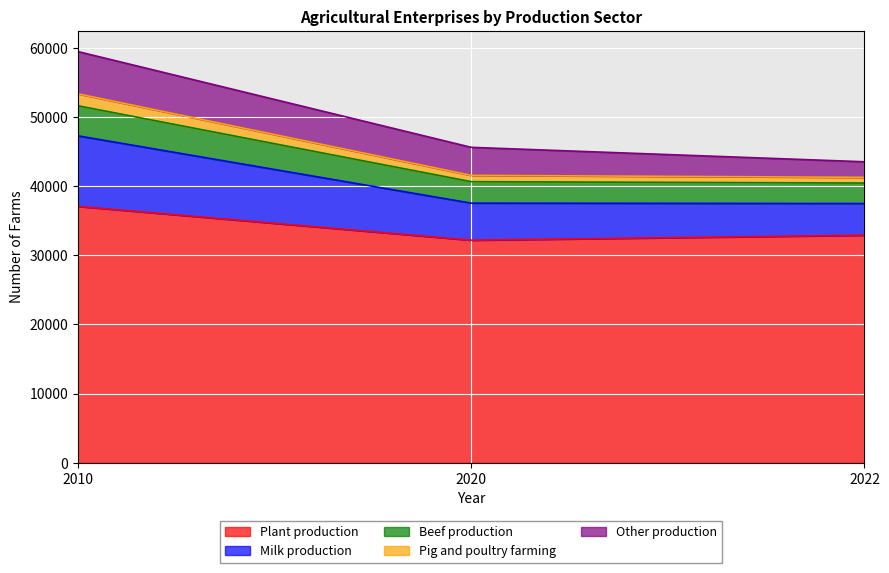

At which label is Plant production closest to 34639?

2022